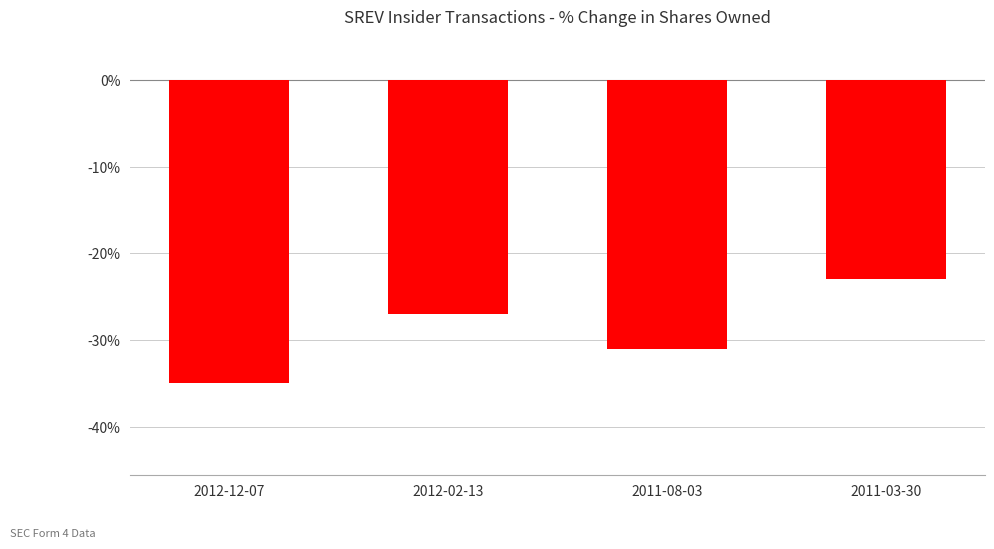

What is the sum of the values at 2012-12-07 and 2012-02-13?

-62